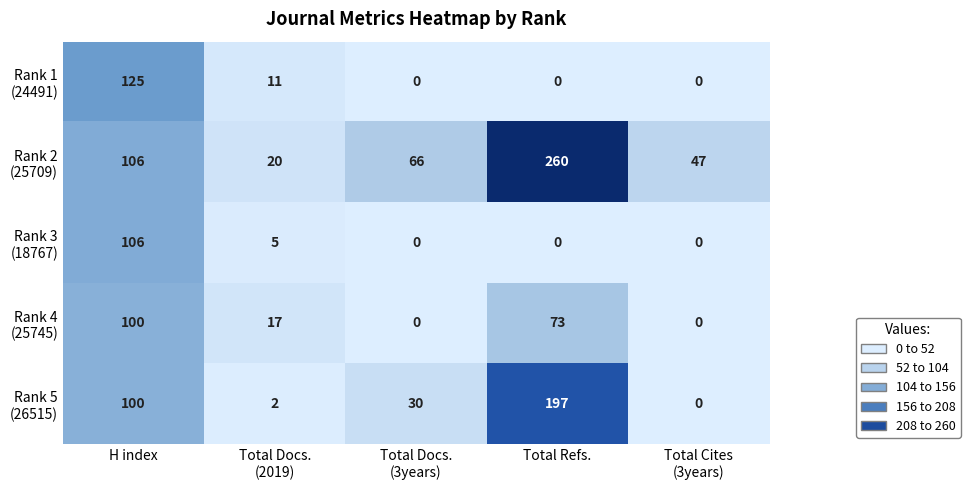

At which category is the sum across all series the highest?

H index